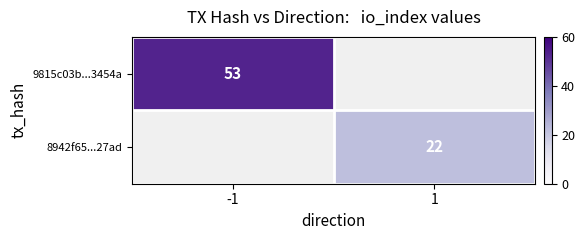

Which label corresponds to the smallest value in the chart?

1